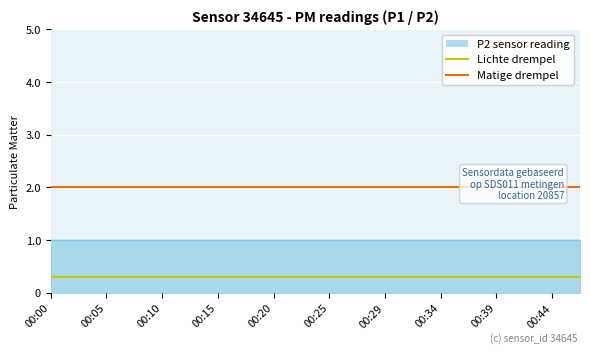

Which series changed the most between 00:00 and 00:05?

Lichte drempel